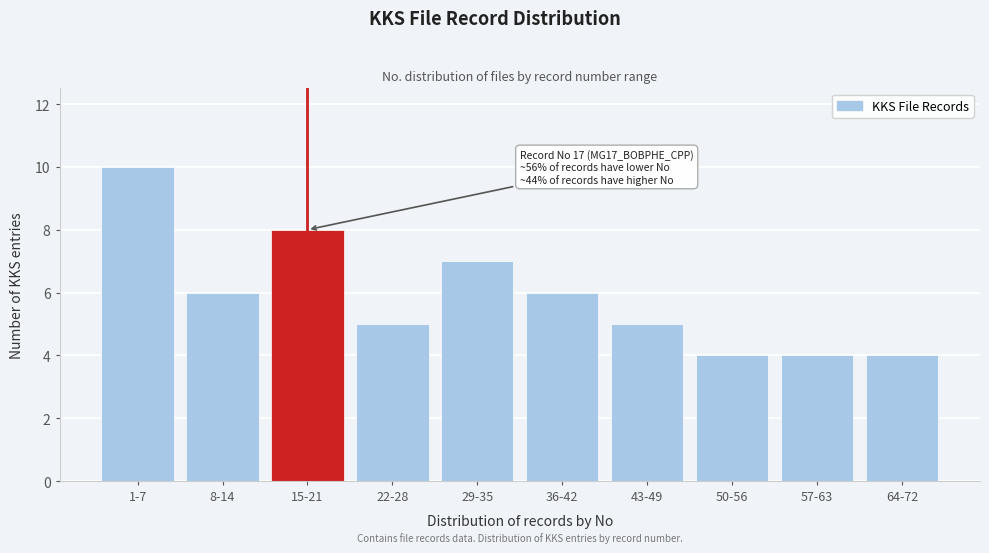

Reading left to right, transcribe all the data shown in this chart.

1-7=10	8-14=6	15-21=8	22-28=5	29-35=7	36-42=6	43-49=5	50-56=4	57-63=4	64-72=4